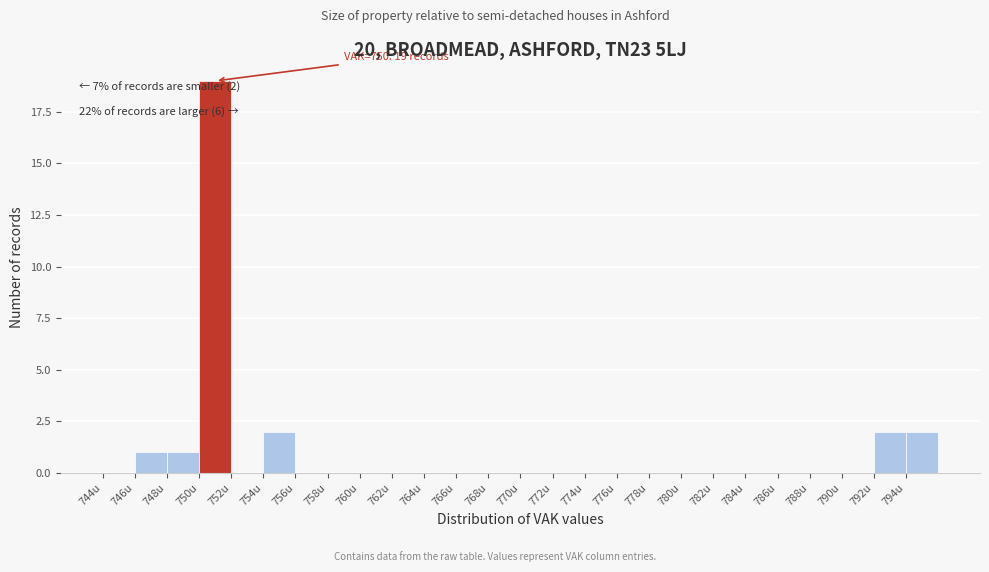

Which range on the x-axis has the tallest bar?

750 to 752